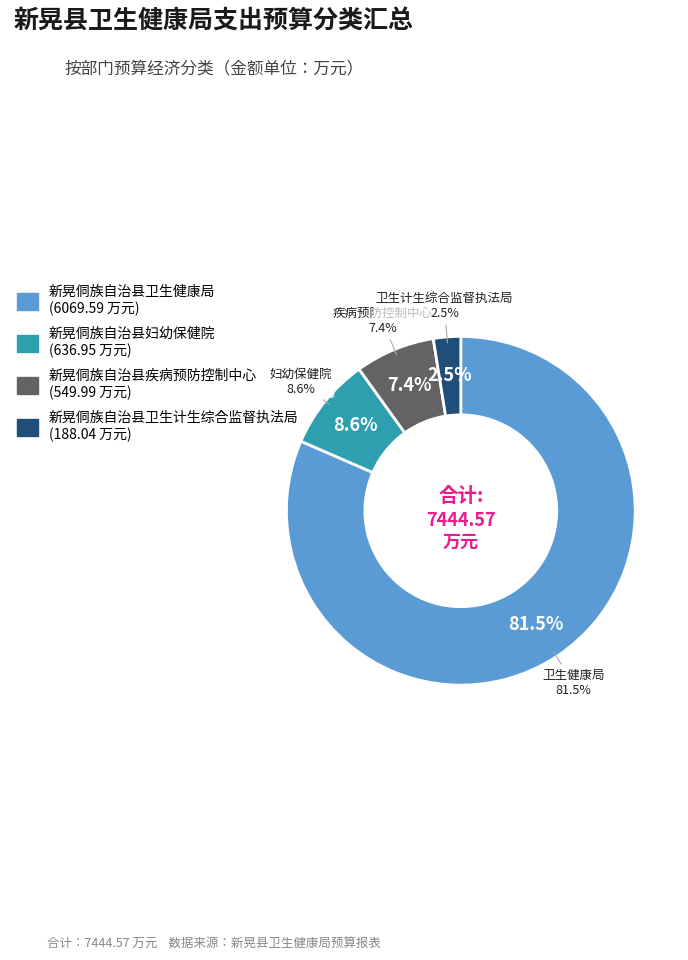

Between 新晃侗族自治县妇幼保健院 and 新晃侗族自治县疾病预防控制中心, which is larger?

新晃侗族自治县妇幼保健院